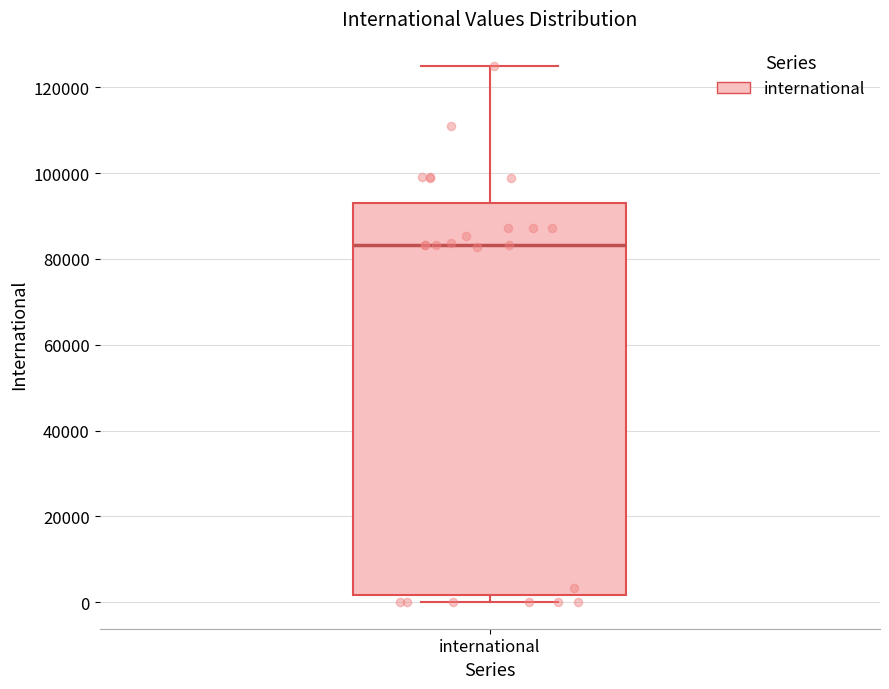

Read this box plot against the y-axis: the position of the median line, the range covered by the box, and the ends of both whiskers. The values are not printed on the chart, so give them approximately, as read against the axis.

median 84000, box 2000 to 94000, whiskers 0 to 126000